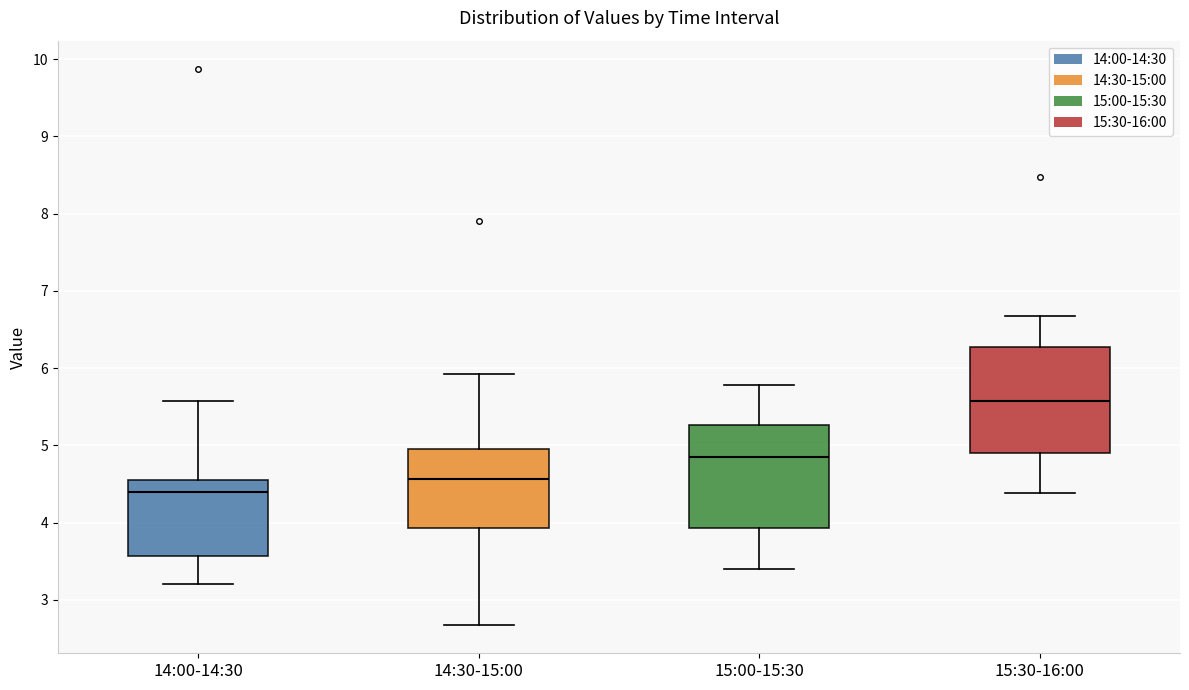

Reading left to right, transcribe this box plot: for each box, give where its median line is, the range the box spans, and where its two whiskers end, as read against the y-axis. The values are not printed on the chart, so give them approximately, as read against the axis.

14:00-14:30: median 4.4, box 3.6 to 4.6, whiskers 3.2 to 5.6
14:30-15:00: median 4.6, box 3.9 to 5.0, whiskers 2.7 to 5.9
15:00-15:30: median 4.9, box 3.9 to 5.3, whiskers 3.4 to 5.8
15:30-16:00: median 5.6, box 4.9 to 6.3, whiskers 4.4 to 6.7